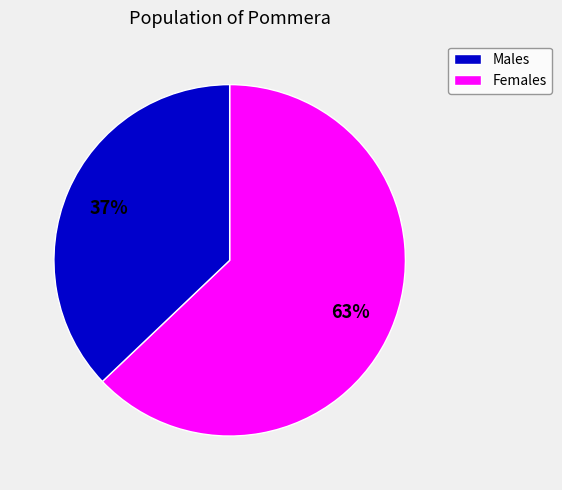

Does any single category account for the majority?

Yes